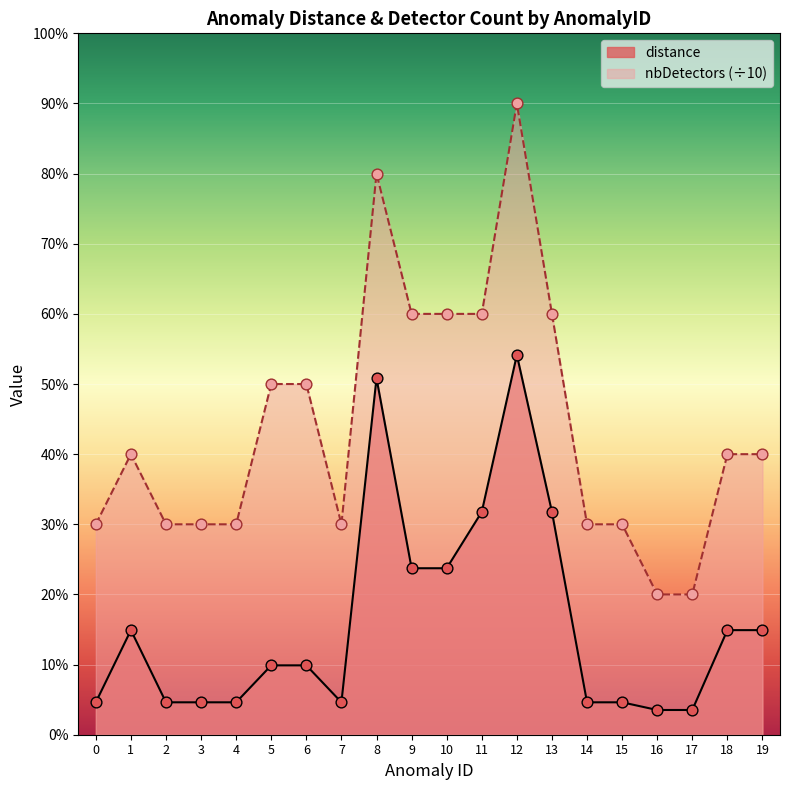

Is the value of nbDetectors at 6 greater than the value of distance at 11?

Yes